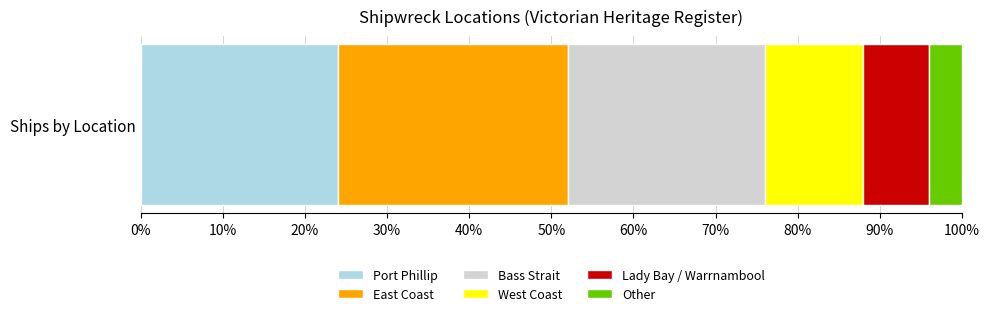

True or false: Port Phillip has a value of 24 at Ships by Location.

True